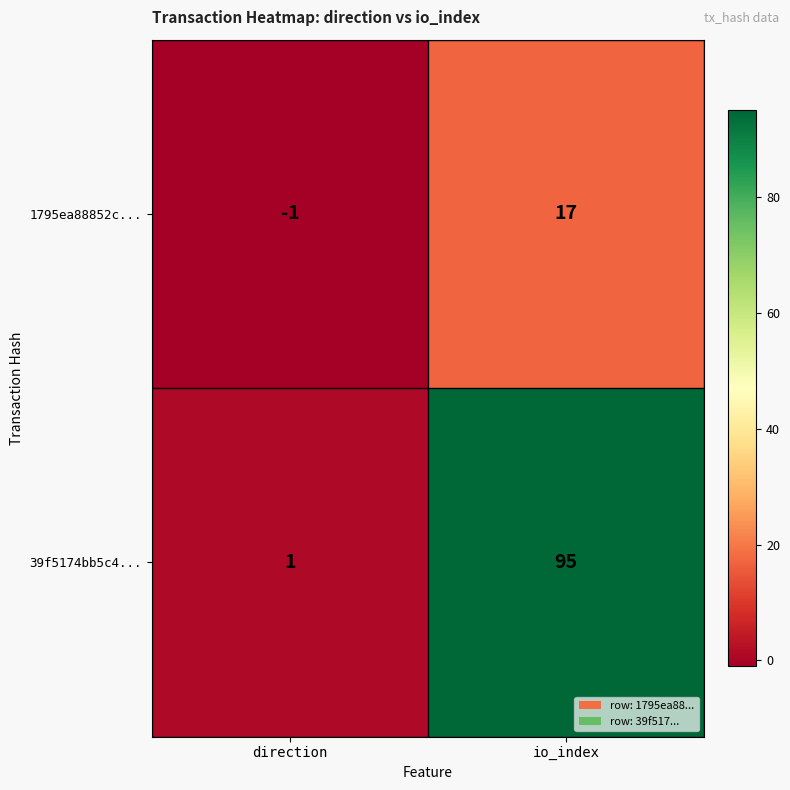

At which category does the chart reach its peak across all series?

io_index